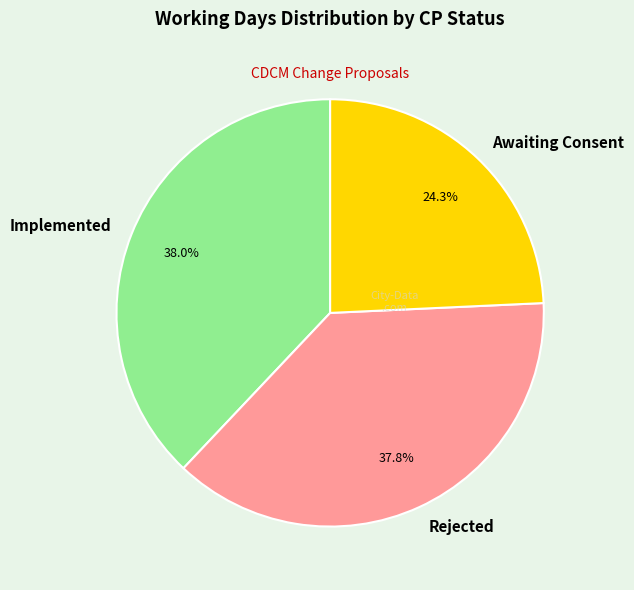

Approximately how many times larger is the value at Awaiting Consent compared to Implemented?

0.6